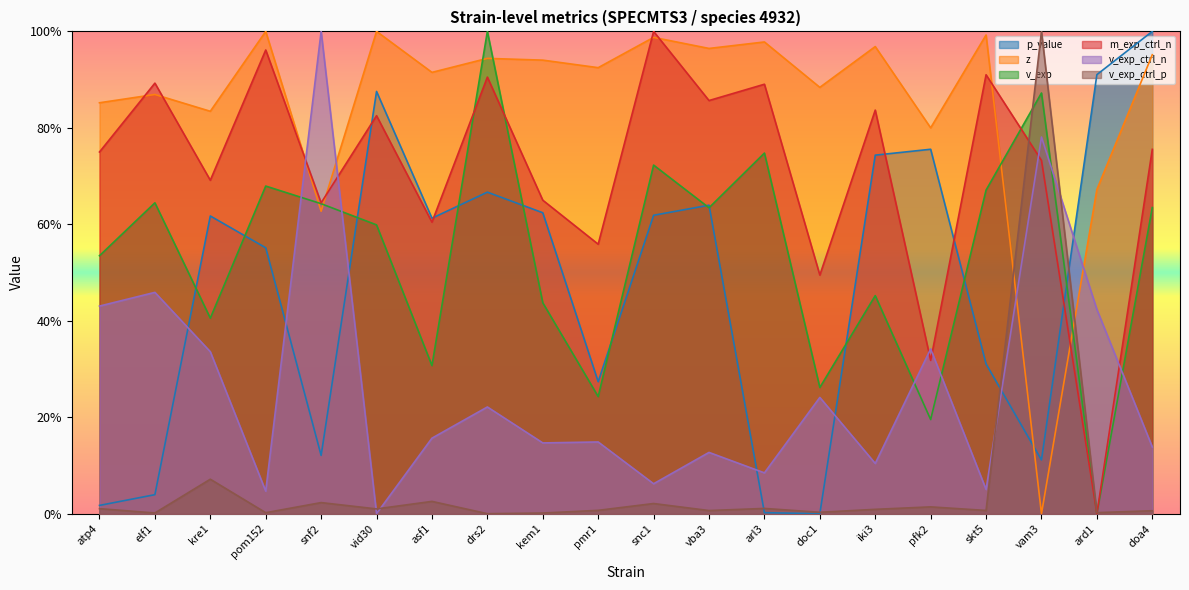

Rank the series by their maximum value, from lowest to highest.

p_value, z, v_exp, m_exp_ctrl_n, v_exp_ctrl_n, v_exp_ctrl_p